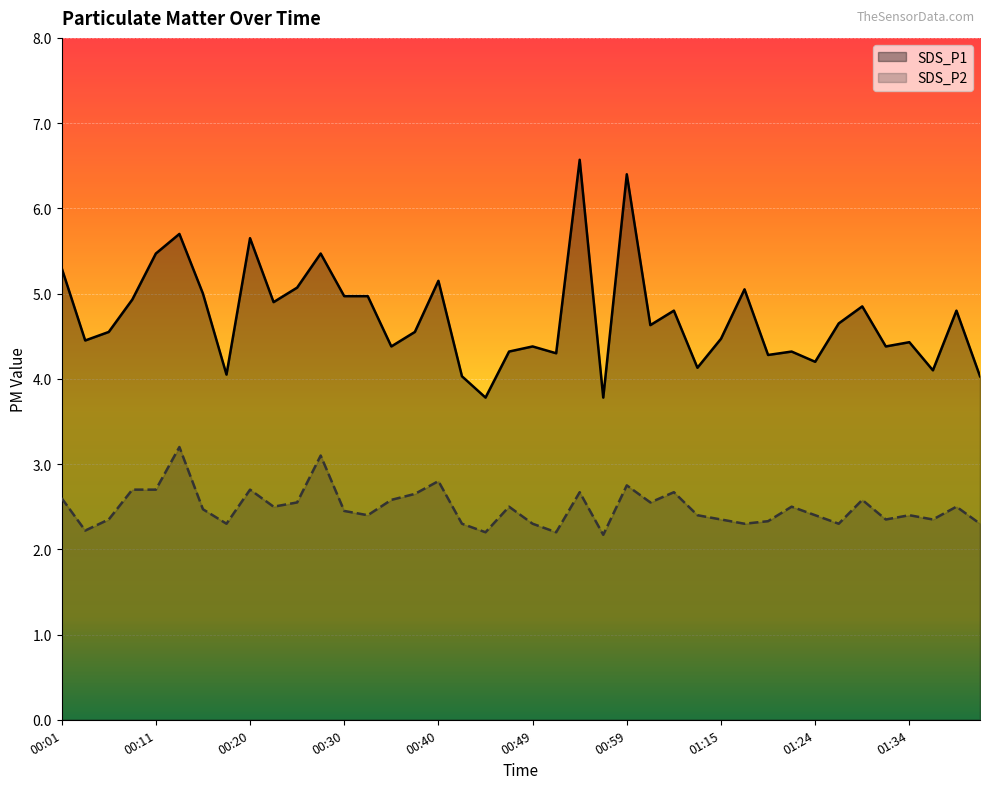

The SDS_P2 series shows 5.7 at 00:13. True or false?

False